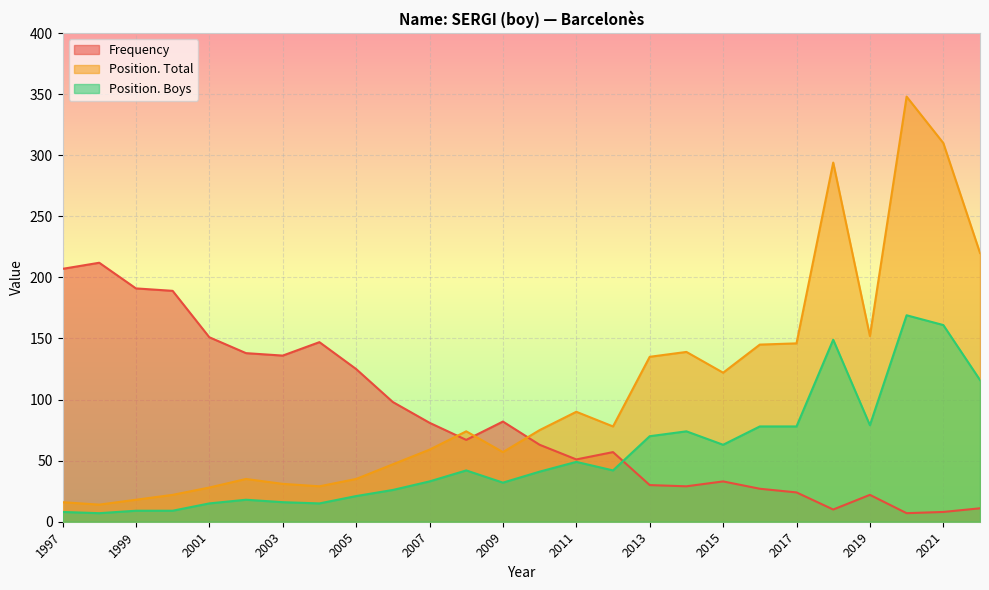

At which category is the sum across all series the highest?

2020